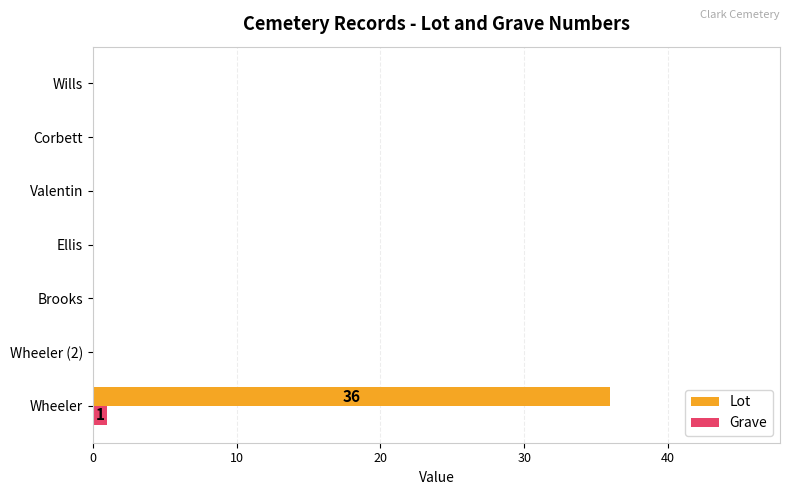

Which series has the largest total across all categories?

Lot